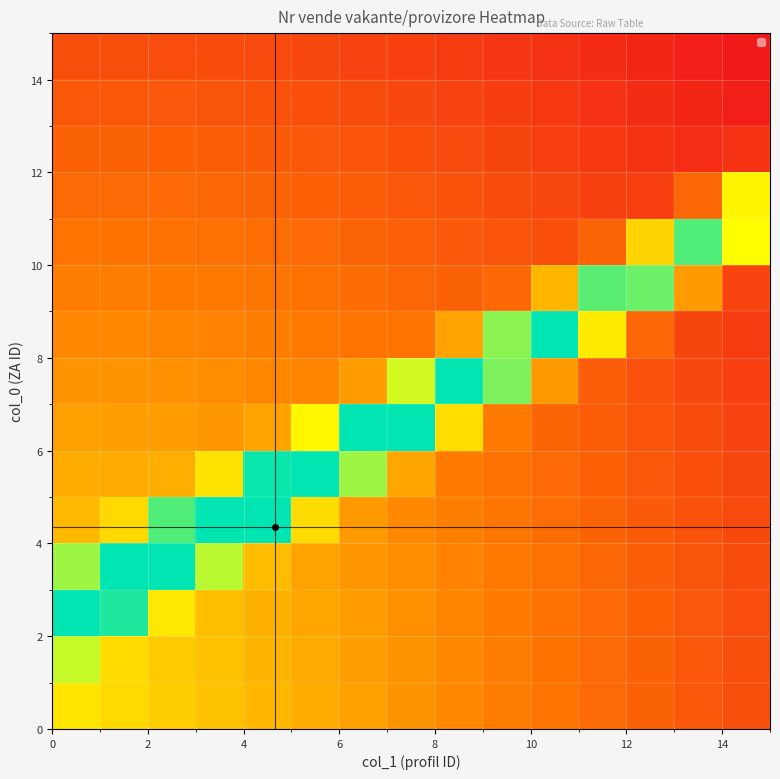

What is the maximum value shown in the chart?

1.0